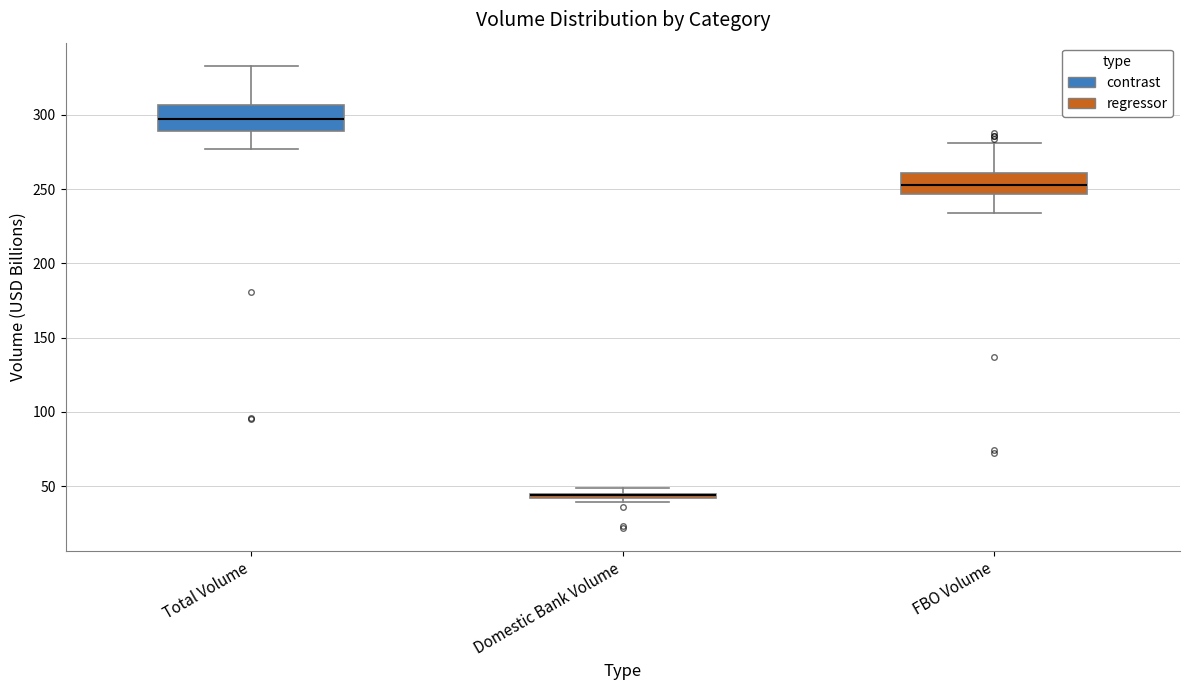

Where does the upper whisker of the box for FBO Volume end on the y-axis? The values are not printed on the chart, so give them approximately, as read against the axis.

280